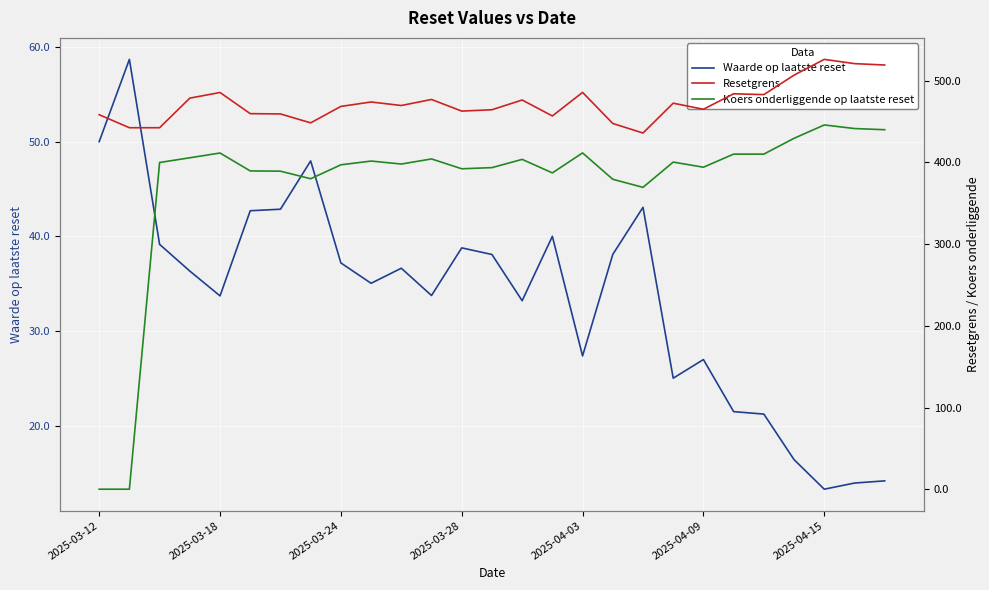

The value of Waarde op laatste reset at 2025-04-15 is 20.4. True or false?

False